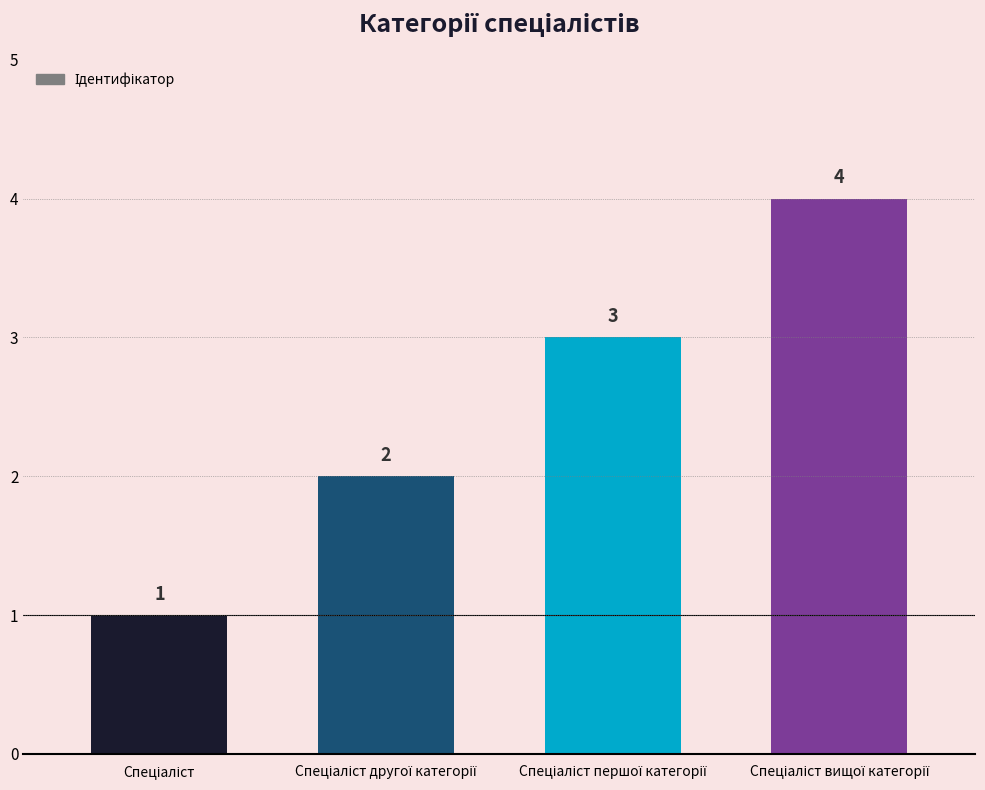

What is the value of the 2nd bar from the left?

2